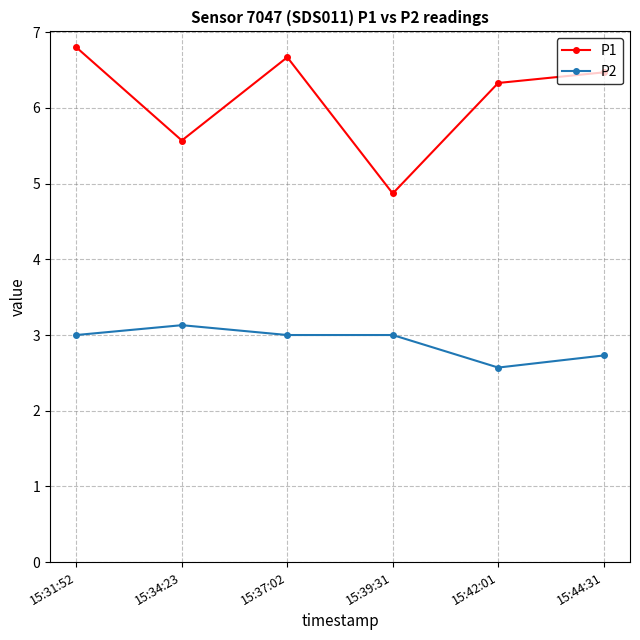

What is the approximate value of P1 at 15:37:02?

6.7